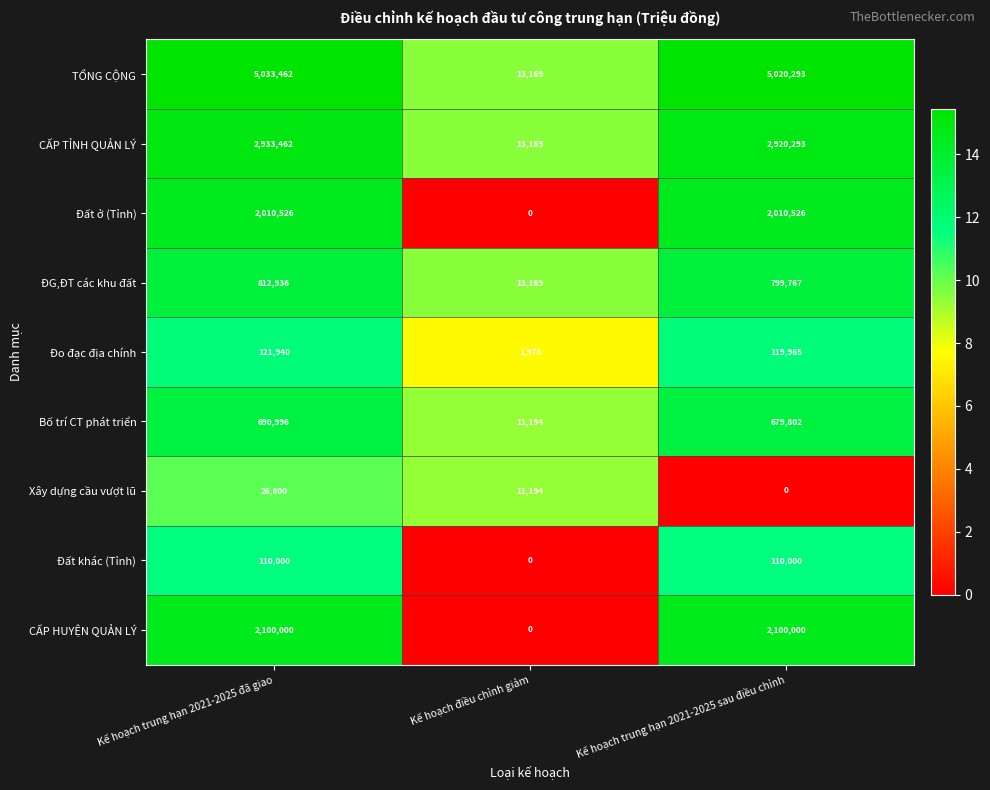

Reading left to right, list all the values displayed in this chart.

TỔNG CỘNG: Kế hoạch trung hạn 2021-2025 đã giao=5033462	Kế hoạch điều chỉnh giảm=13169	Kế hoạch trung hạn 2021-2025 sau điều chỉnh=5020293
CẤP TỈNH QUẢN LÝ: Kế hoạch trung hạn 2021-2025 đã giao=2933462	Kế hoạch điều chỉnh giảm=13169	Kế hoạch trung hạn 2021-2025 sau điều chỉnh=2920293
Đất ở (Tỉnh): Kế hoạch trung hạn 2021-2025 đã giao=2010526	Kế hoạch điều chỉnh giảm=0	Kế hoạch trung hạn 2021-2025 sau điều chỉnh=2010526
ĐG,ĐT các khu đất: Kế hoạch trung hạn 2021-2025 đã giao=812936	Kế hoạch điều chỉnh giảm=13169	Kế hoạch trung hạn 2021-2025 sau điều chỉnh=799767
Đo đạc địa chính: Kế hoạch trung hạn 2021-2025 đã giao=121940	Kế hoạch điều chỉnh giảm=1975	Kế hoạch trung hạn 2021-2025 sau điều chỉnh=119965
Bố trí CT phát triển: Kế hoạch trung hạn 2021-2025 đã giao=690996	Kế hoạch điều chỉnh giảm=11194	Kế hoạch trung hạn 2021-2025 sau điều chỉnh=679802
Xây dựng cầu vượt lũ: Kế hoạch trung hạn 2021-2025 đã giao=26800	Kế hoạch điều chỉnh giảm=11194	Kế hoạch trung hạn 2021-2025 sau điều chỉnh=0
Đất khác (Tỉnh): Kế hoạch trung hạn 2021-2025 đã giao=110000	Kế hoạch điều chỉnh giảm=0	Kế hoạch trung hạn 2021-2025 sau điều chỉnh=110000
CẤP HUYỆN QUẢN LÝ: Kế hoạch trung hạn 2021-2025 đã giao=2100000	Kế hoạch điều chỉnh giảm=0	Kế hoạch trung hạn 2021-2025 sau điều chỉnh=2100000